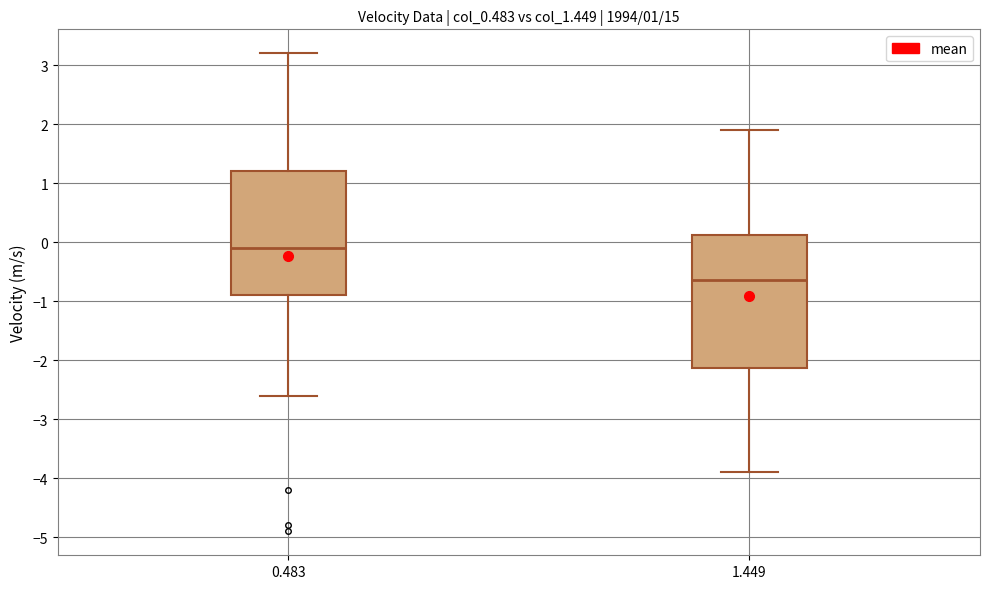

Which box is the tallest, from its lower edge to its upper edge?

1.449